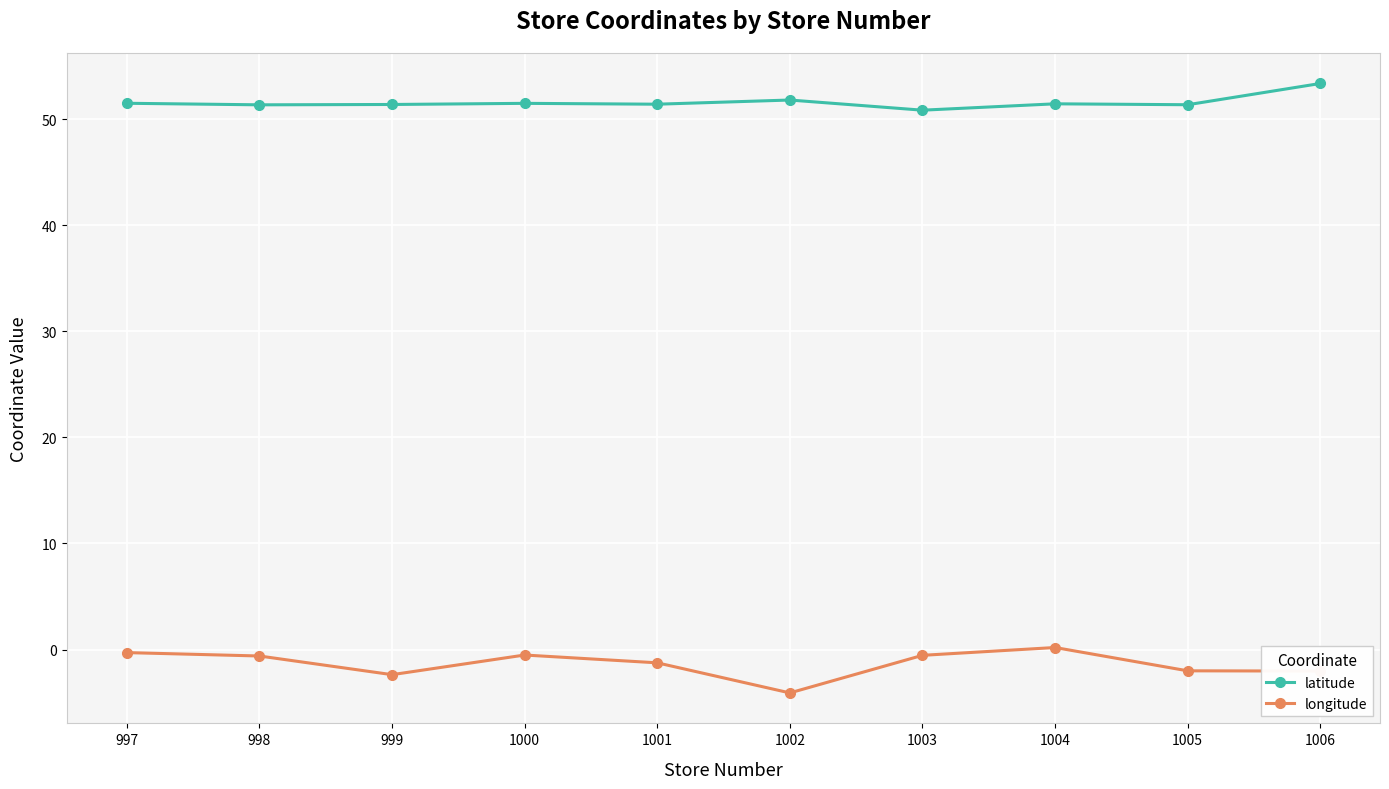

Rank the categories by latitude value from lowest to highest.

1003, 998, 1005, 999, 1001, 1004, 1000, 997, 1002, 1006